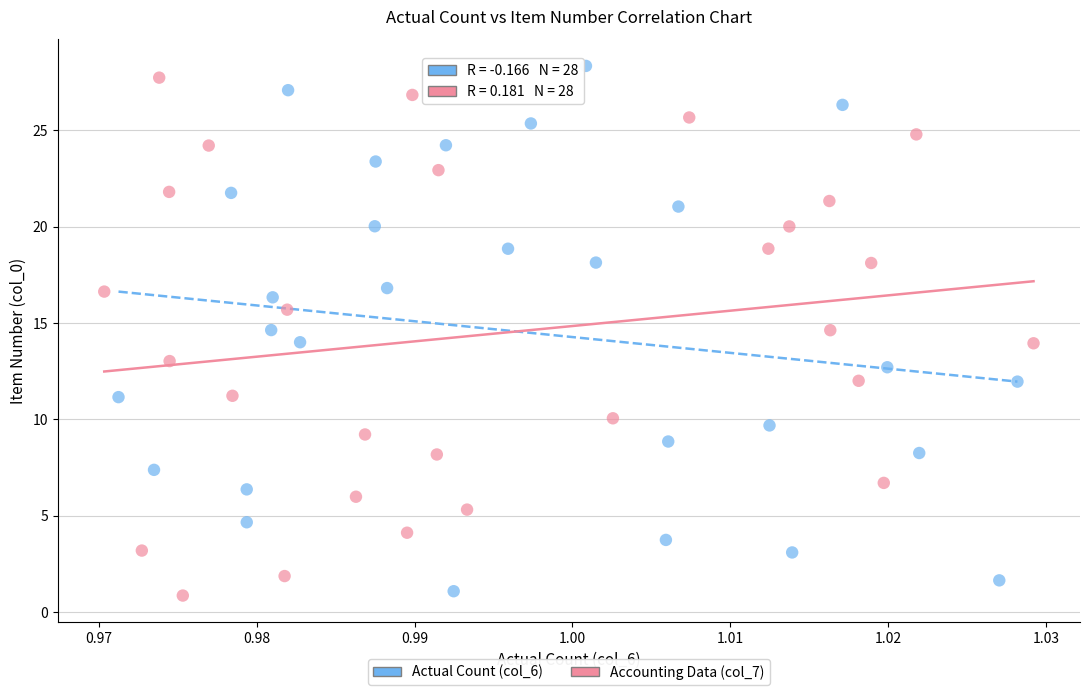

Which series has the largest Y range (max minus min)?

Actual Count (col_6)